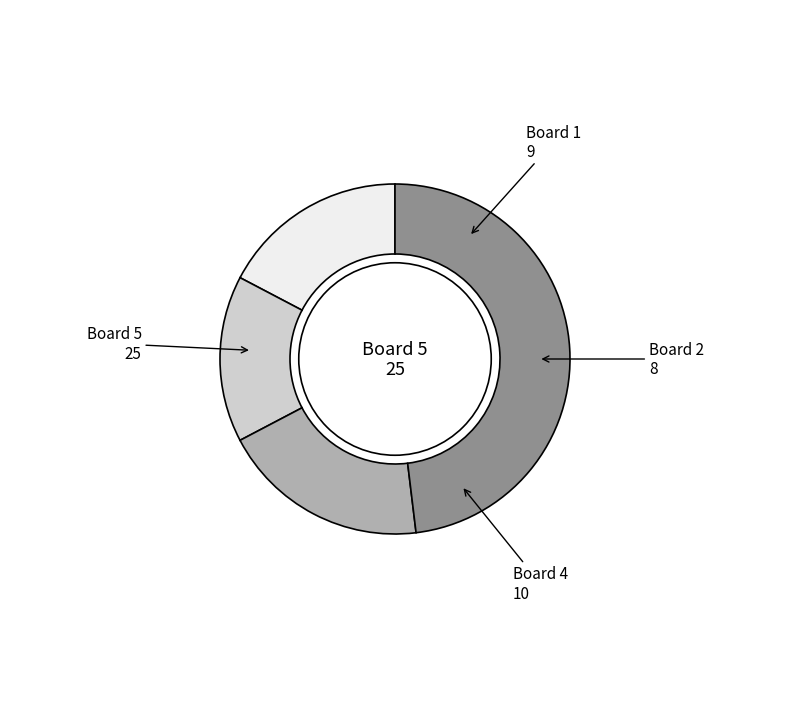

Does any single category account for the majority?

No